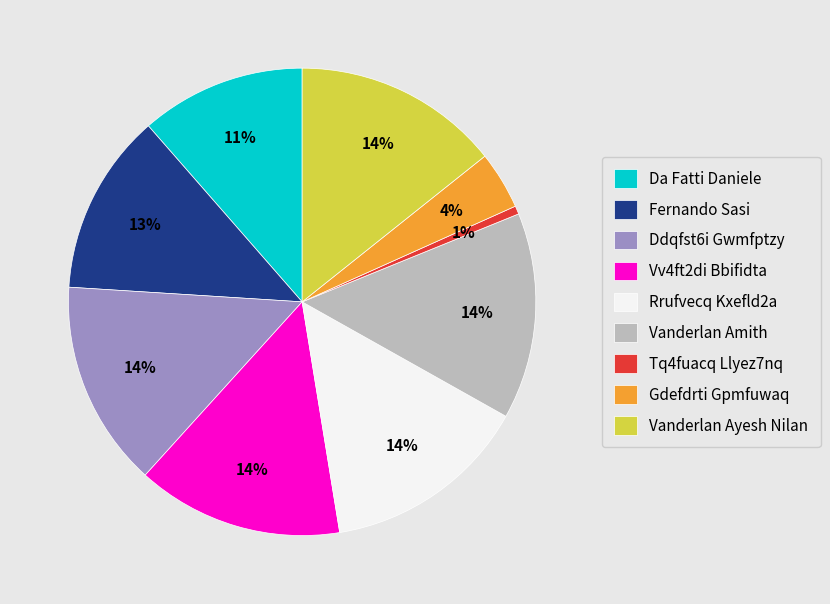

Count the number of slices in the pie.

9